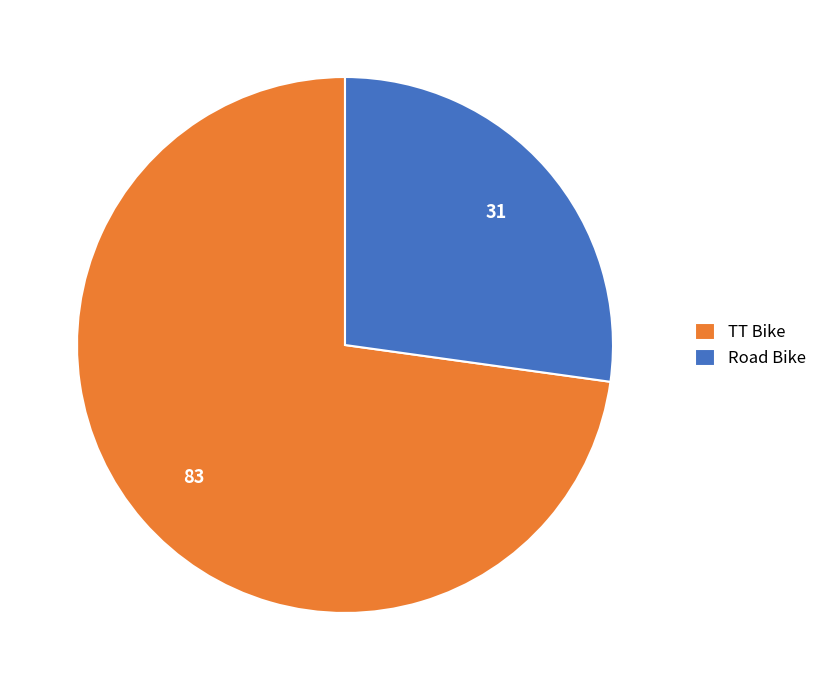

How many segments does this pie chart have?

2